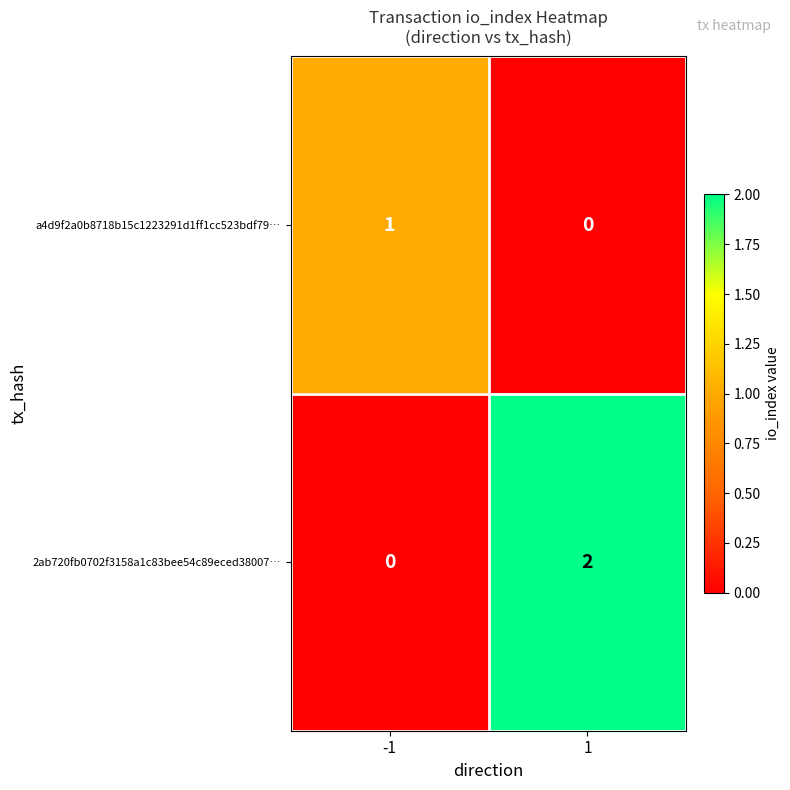

True or false: 2ab720fb0702f3158a1c83bee54c89eced38007… has a value of -1 at -1.

False